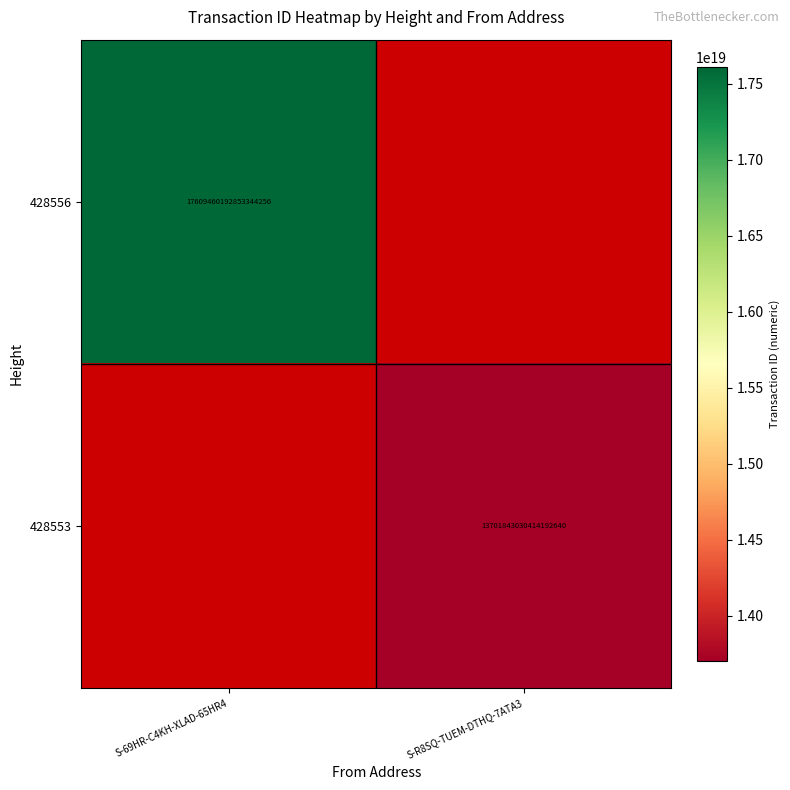

The 428556 series shows 5060435504095084544 at S-69HR-C4KH-XLAD-65HR4. True or false?

False